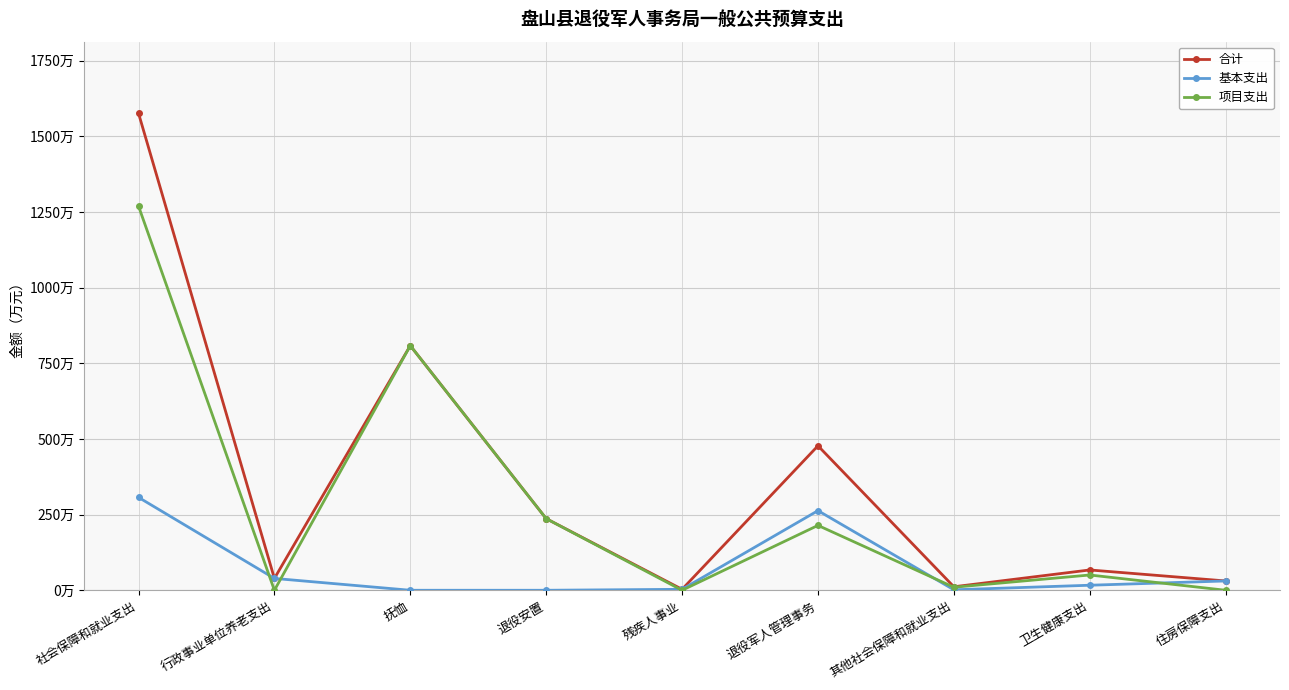

What is the label of the 9th point from the left?

住房保障支出